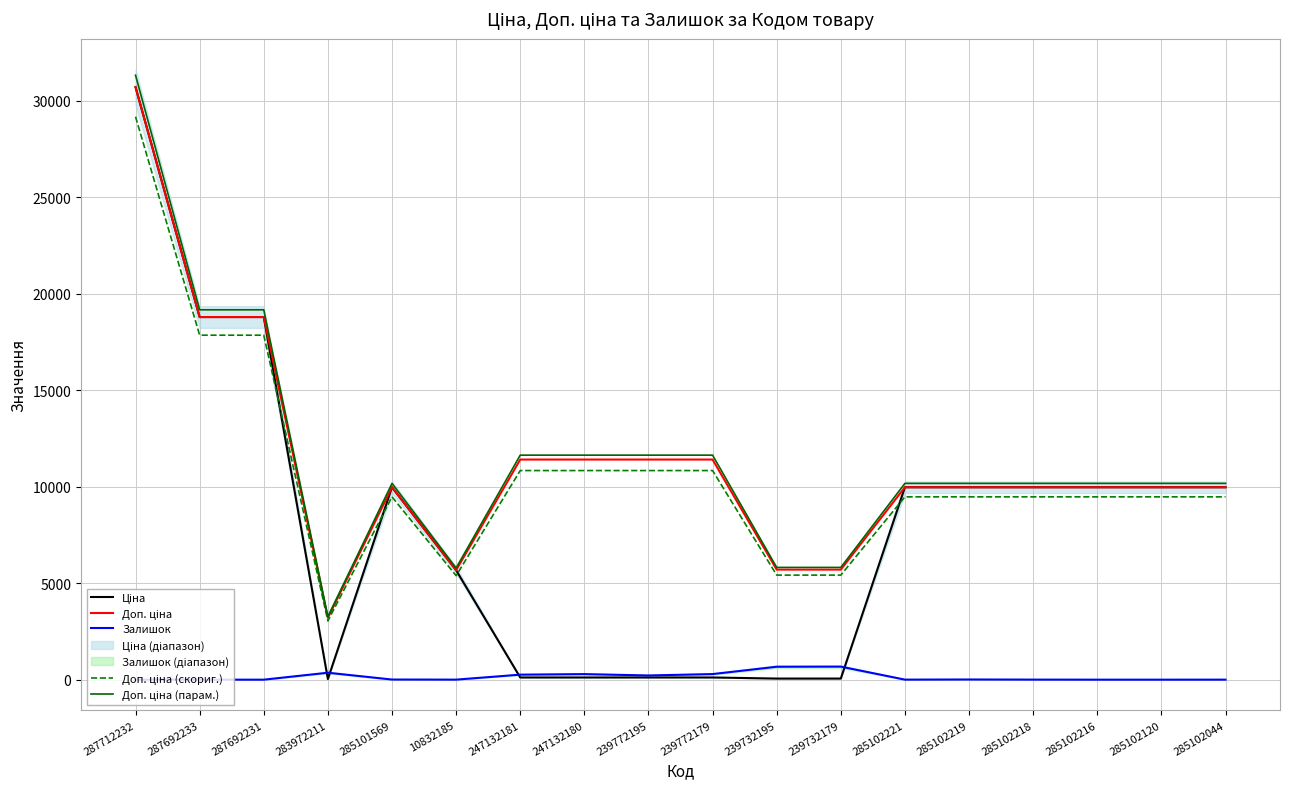

True or false: Доп. ціна (скориг.) and Доп. ціна (парам.) cross at least once.

False